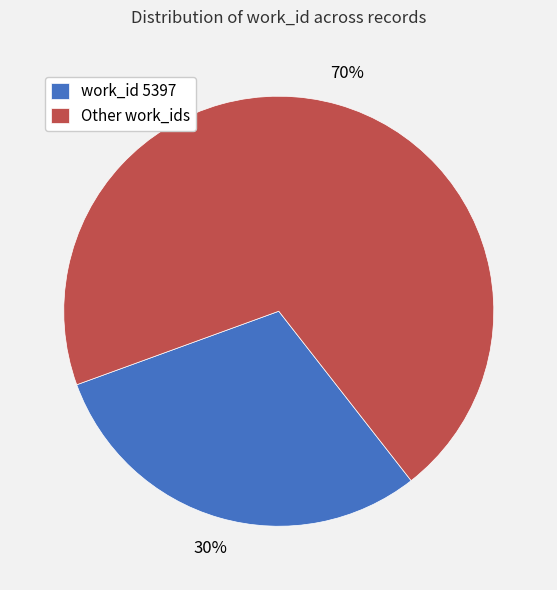

What percentage is the Other work_ids slice, to the nearest percent?

70%